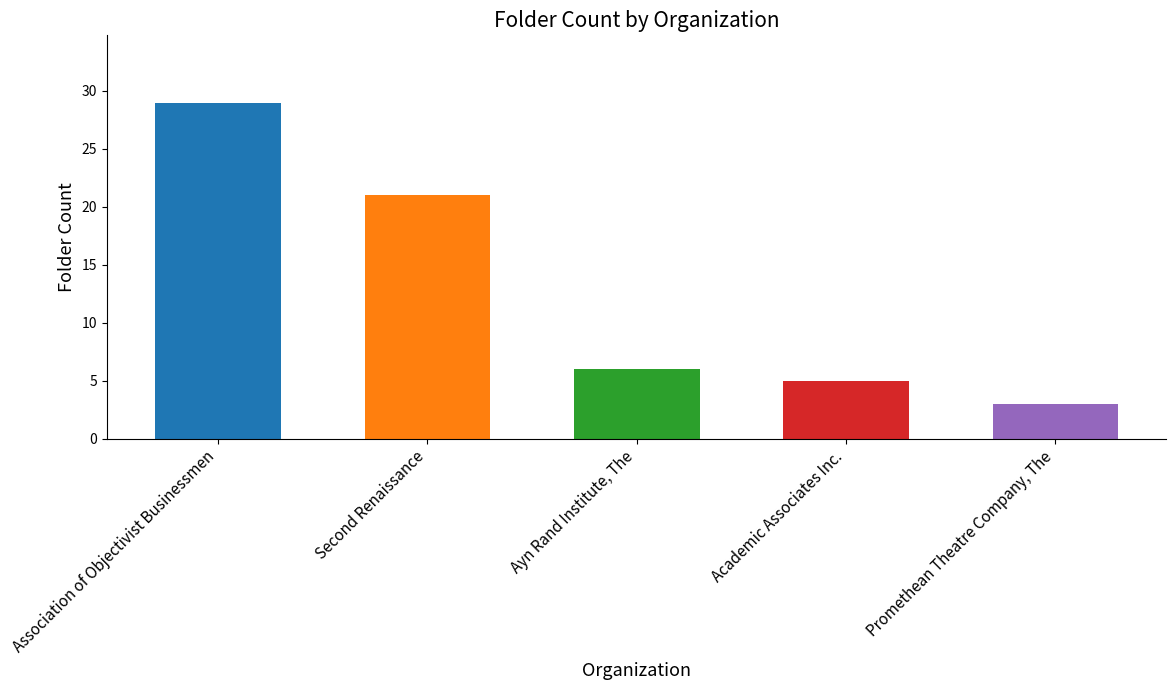

What is the sum of the values at Academic Associates Inc. and Ayn Rand Institute, The?

11